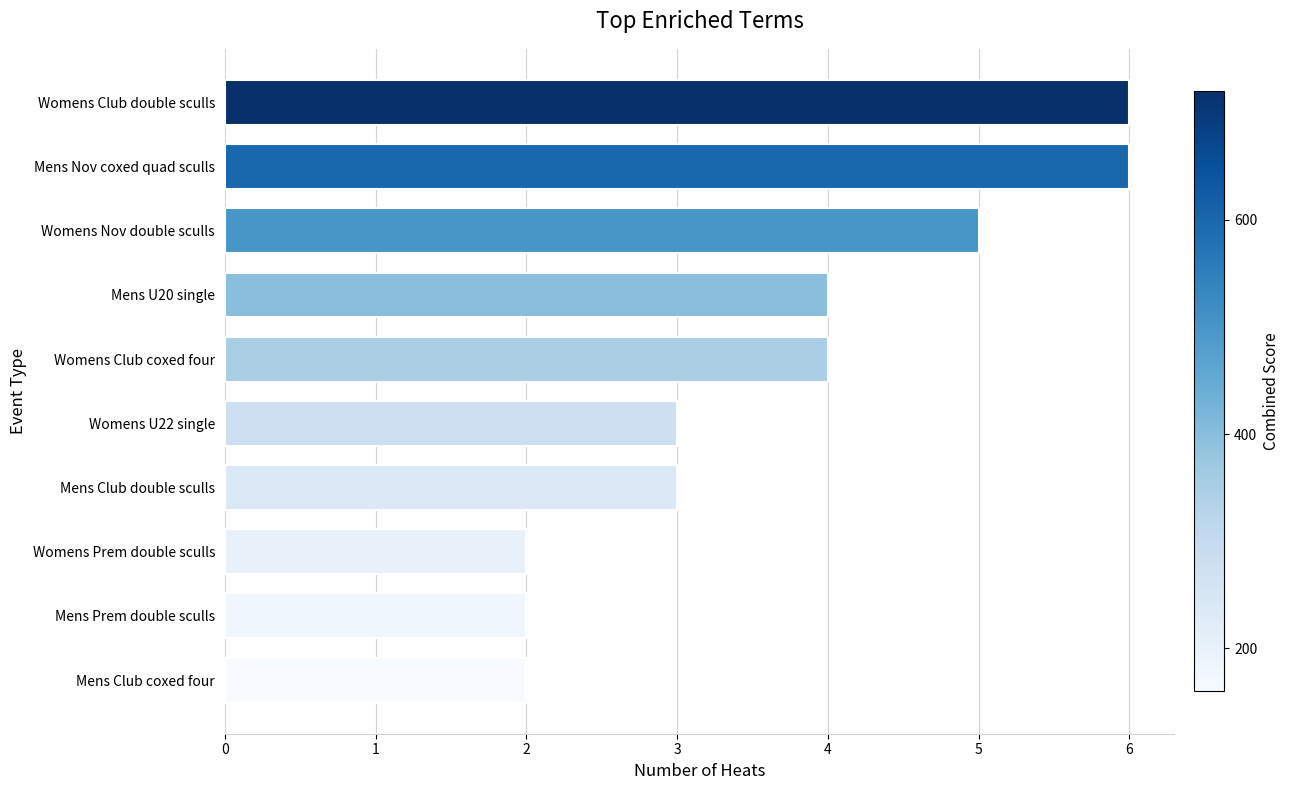

Is it true that the value at Womens Nov double sculls is 5?

True